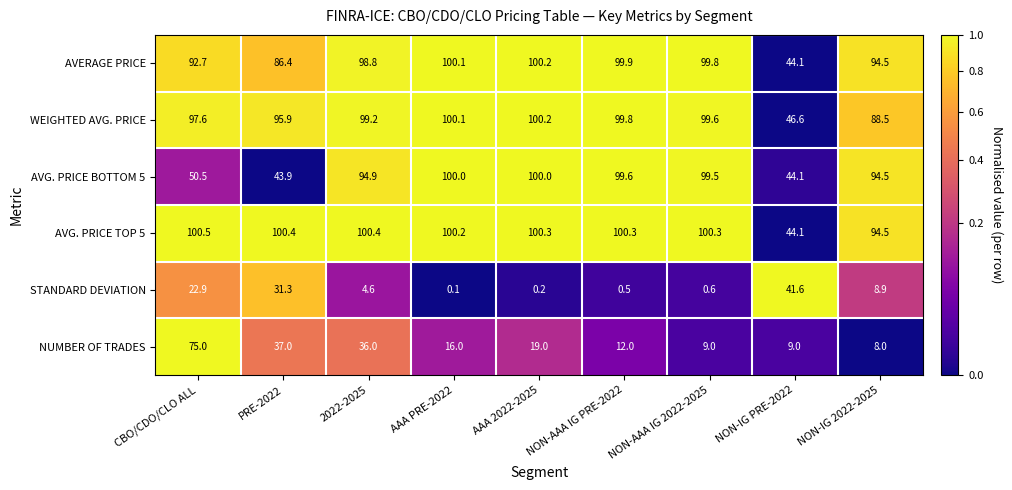

True or false: AVG. PRICE TOP 5 has a value of 100.2 at AAA PRE-2022.

True